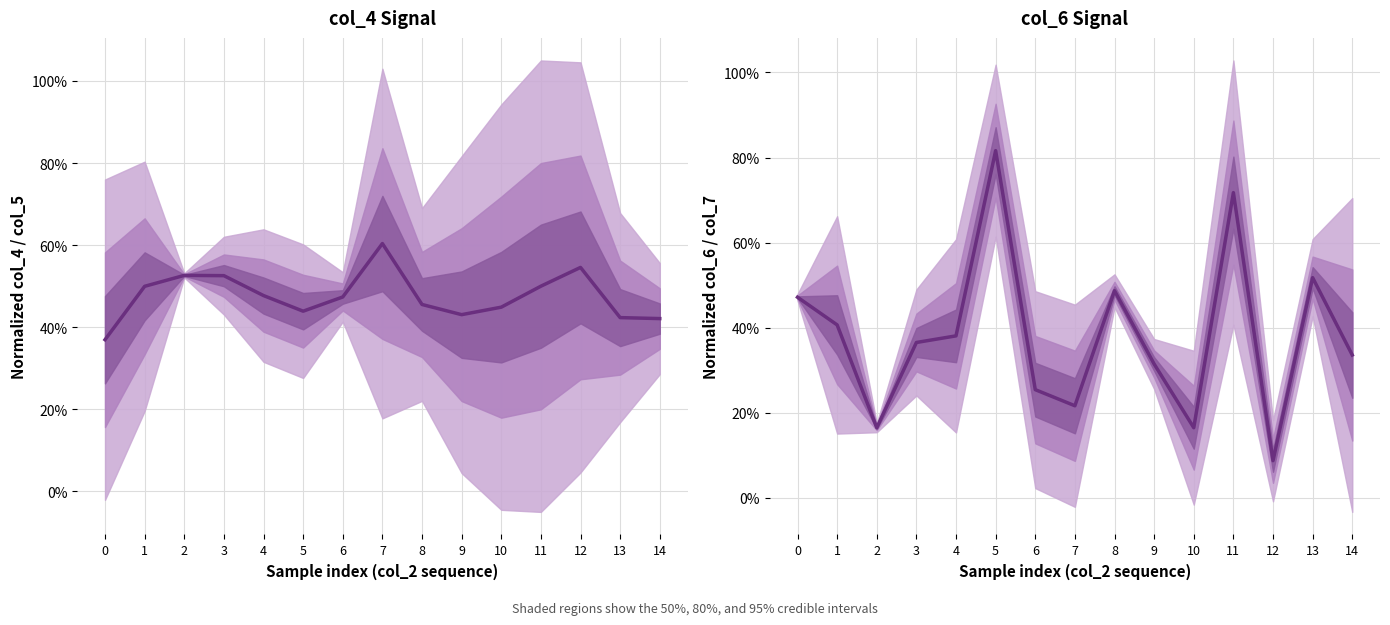

What is the difference between the col_4 center values at 4 and 13?

0.1